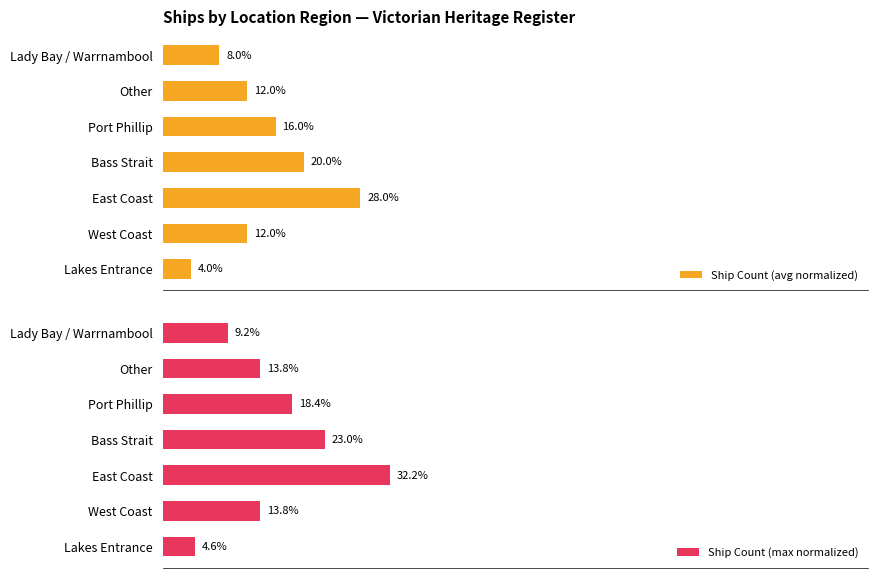

Which series has the largest total across all categories?

Ship Count (max normalized)